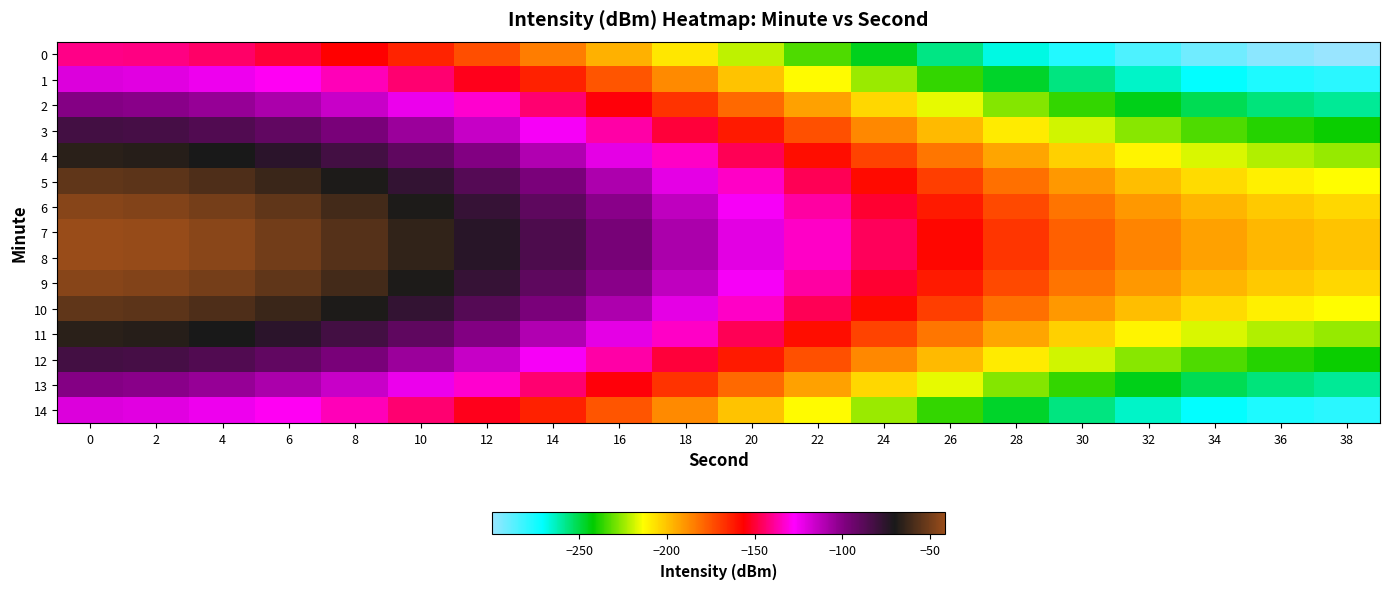

At 12, list the series in order from largest to smallest.

7, 8, 9, 6, 5, 10, 11, 4, 12, 3, 2, 13, 1, 14, 0